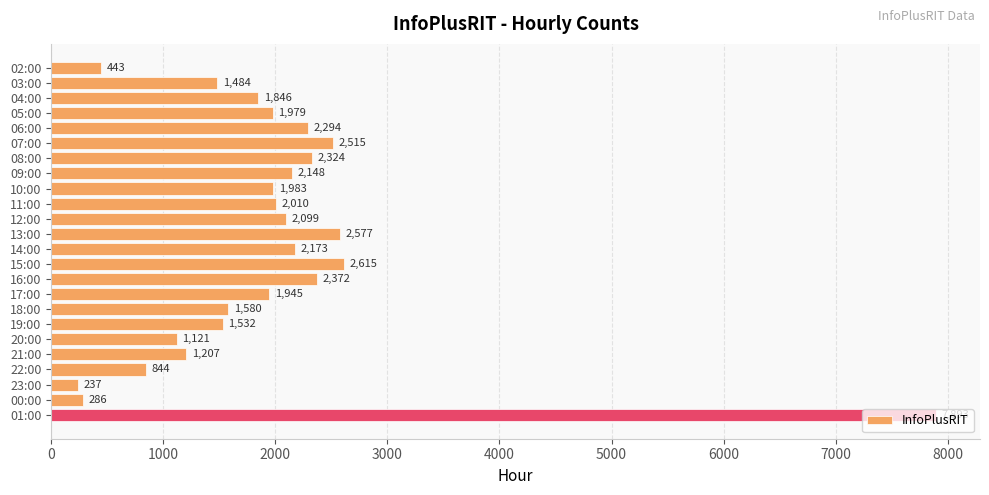

How many bars are there in total?

24